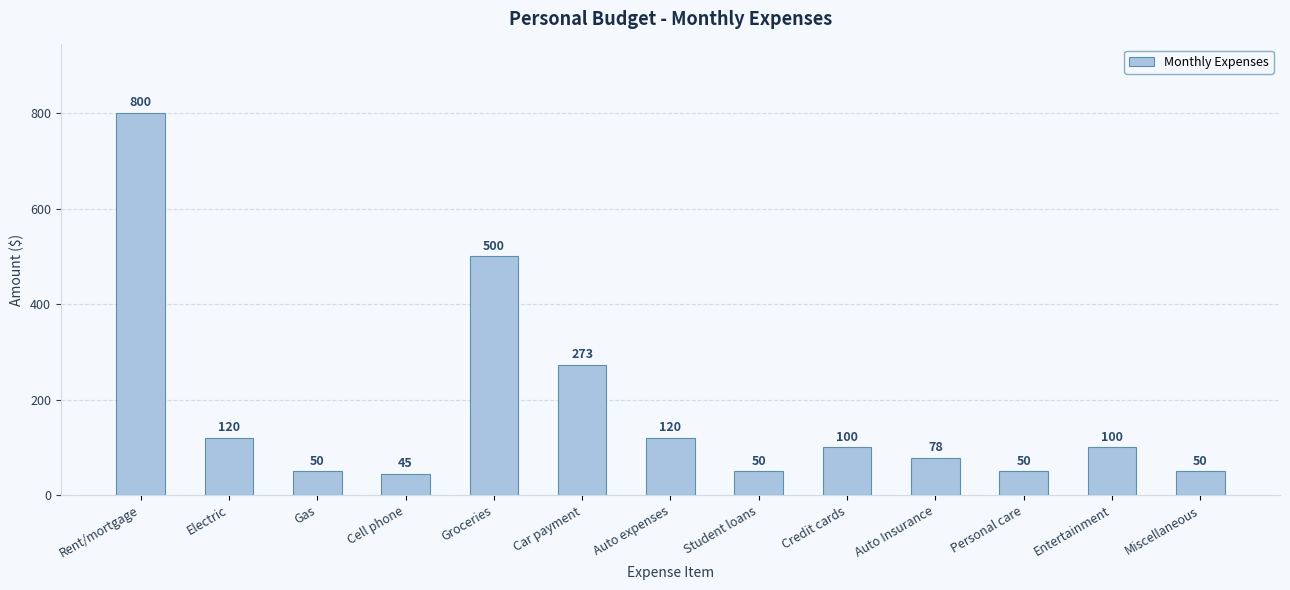

How many bars are there in total?

13